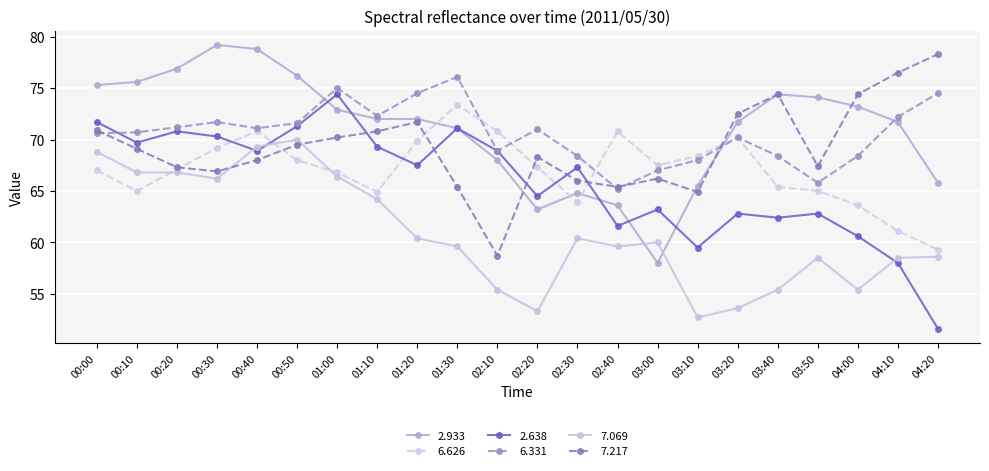

Reading right to left, extract all data points from this chart.

  2.933: 65.8	71.7	73.2	74.1	74.4	71.7	65.5	58.0	63.6	64.8	63.2	68.0	71.1	72.0	72.0	72.9	76.2	78.8	79.2	76.9	75.6	75.3
  6.626: 59.3	61.1	63.6	65.0	65.4	70.2	68.4	67.5	70.8	63.9	67.3	70.8	73.4	69.9	64.9	66.8	68.0	70.8	69.2	67.1	65.0	67.0
  2.638: 51.6	58.0	60.6	62.8	62.4	62.8	59.5	63.2	61.6	67.3	64.5	68.9	71.1	67.5	69.3	74.4	71.3	68.9	70.3	70.8	69.7	71.7
  6.331: 74.5	72.2	68.4	65.8	68.4	70.2	68.0	67.0	65.2	68.4	71.0	68.9	76.1	74.5	72.3	75.0	71.6	71.1	71.7	71.2	70.7	70.6
  7.069: 58.6	58.5	55.4	58.5	55.4	53.6	52.7	60.0	59.6	60.4	53.3	55.4	59.6	60.4	64.2	66.4	70.0	69.3	66.2	66.8	66.8	68.8
  7.217: 78.3	76.5	74.4	67.4	74.4	72.5	64.9	66.2	65.4	66.0	68.3	58.7	65.4	71.7	70.8	70.2	69.5	68.0	66.9	67.3	69.1	70.9